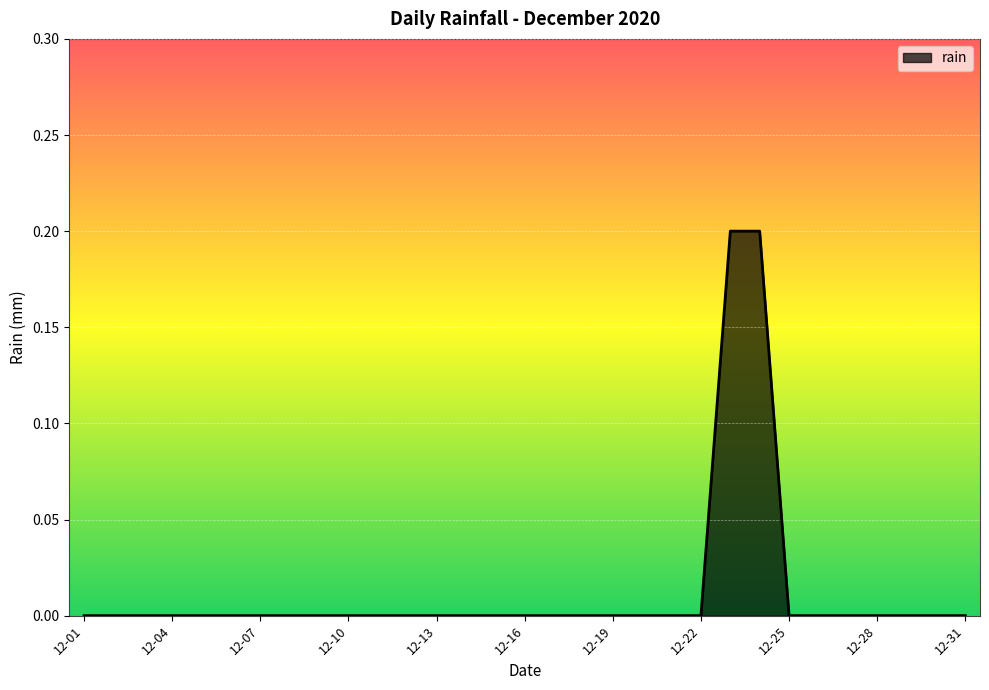

How many lines are shown in the chart?

1